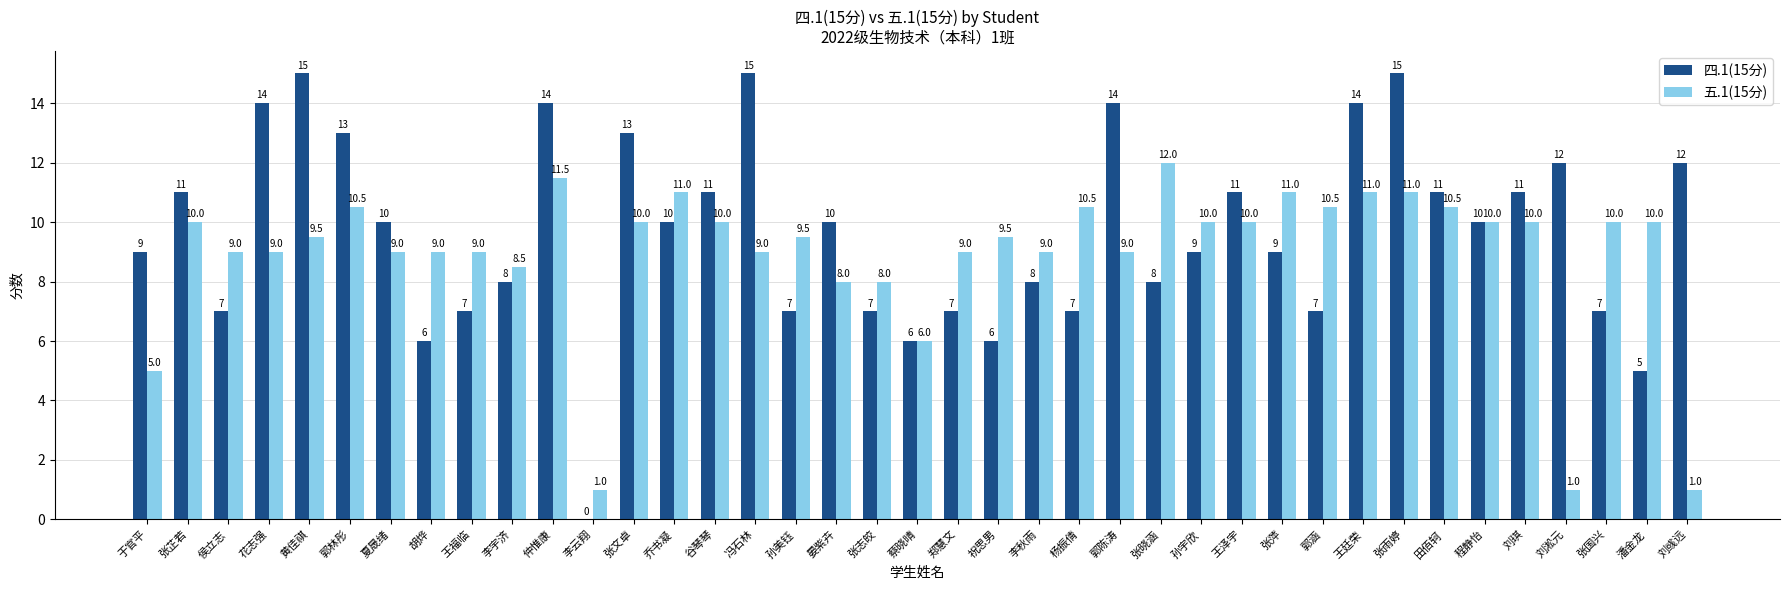

At which category is the sum across all series the highest?

张雨婷